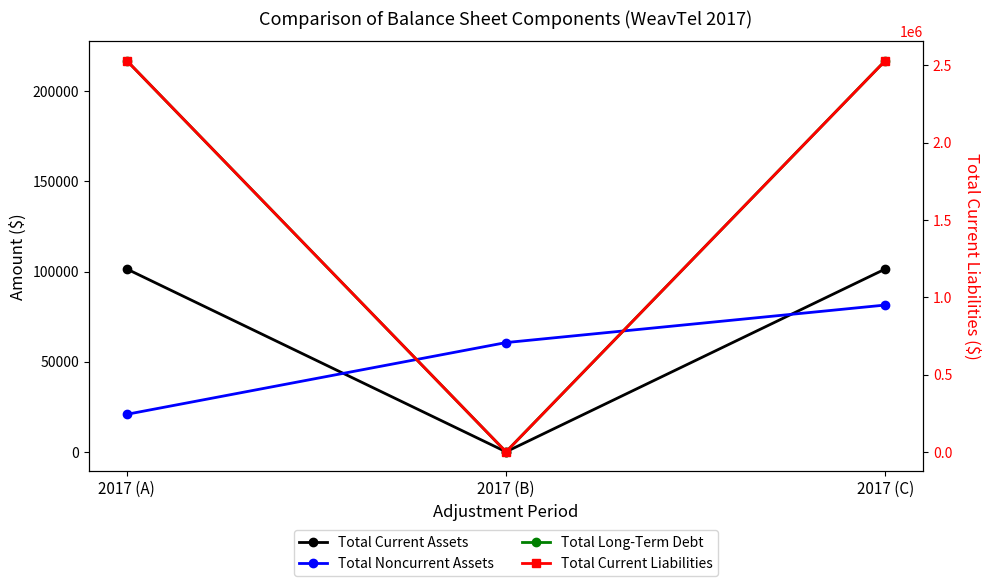

What is the sum of all Total Current Liabilities values?

5061656